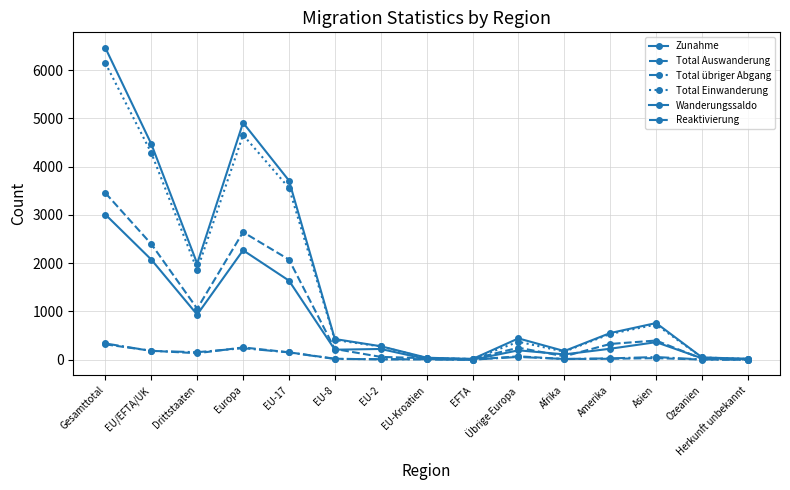

How many series are shown in this chart?

6